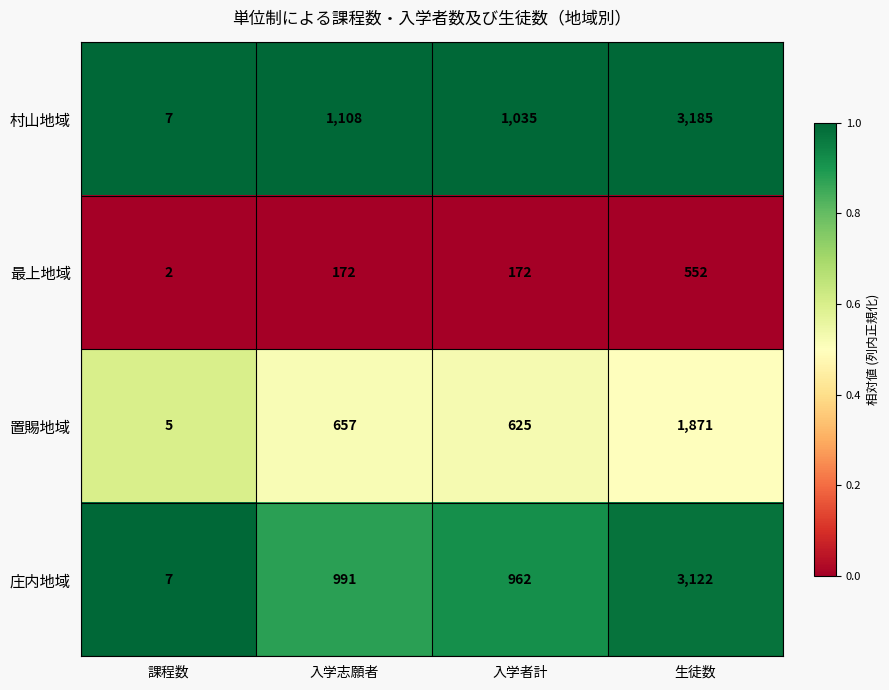

Which series changed the most between 入学者計 and 生徒数?

庄内地域